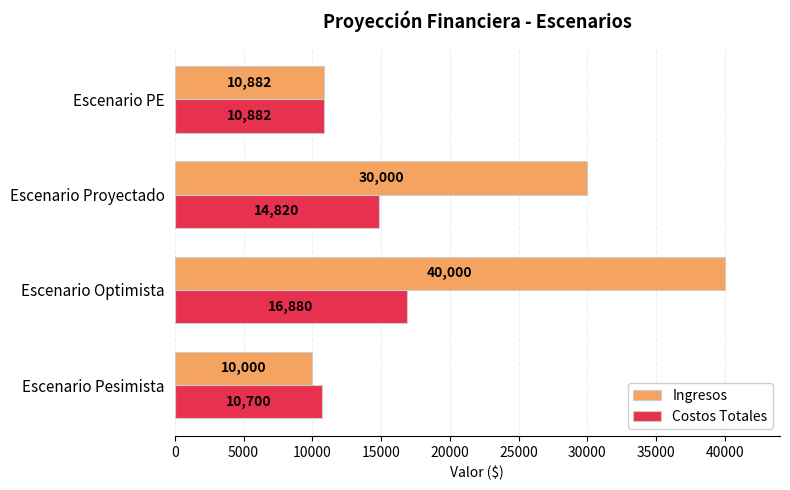

At how many categories does at least one series exceed 38050?

1